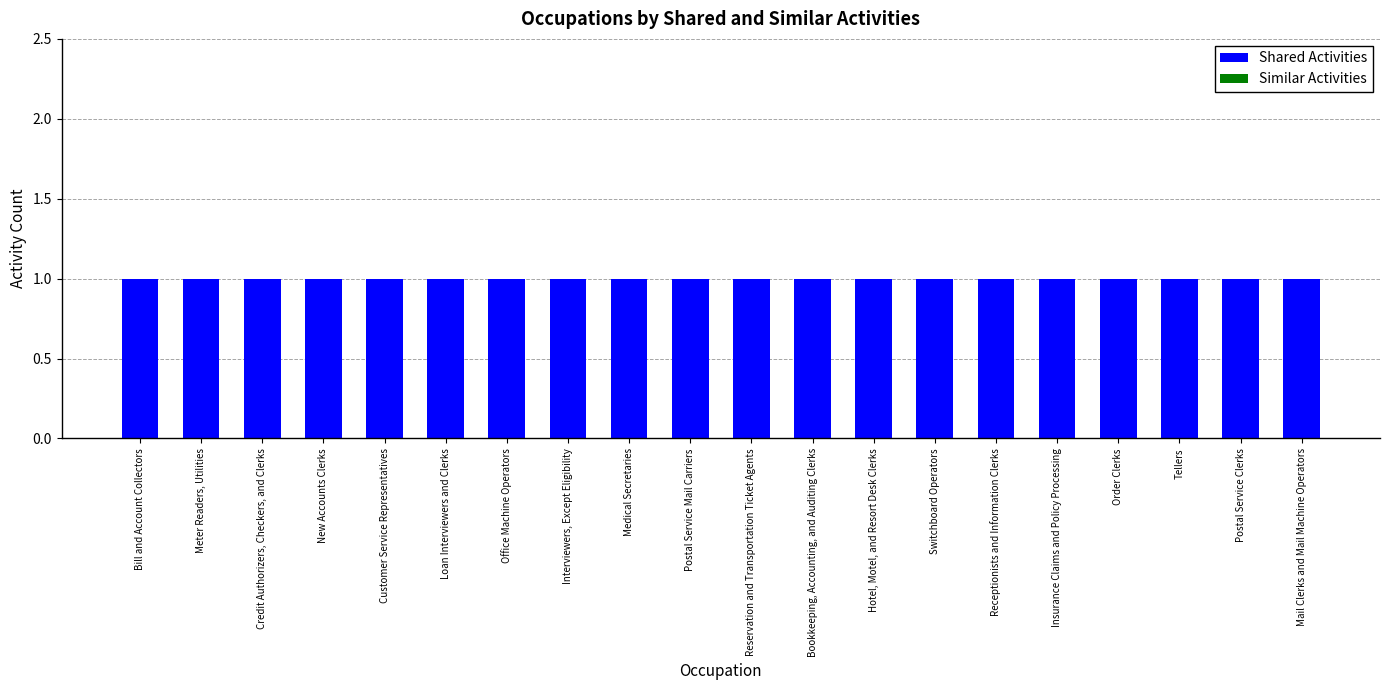

What is the sum of the Shared Activities values at Hotel, Motel, and Resort Desk Clerks and New Accounts Clerks?

2